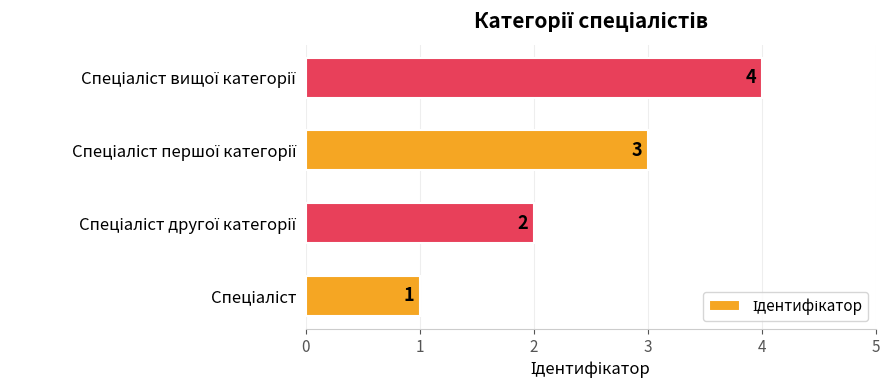

What is the sum of all values?

10